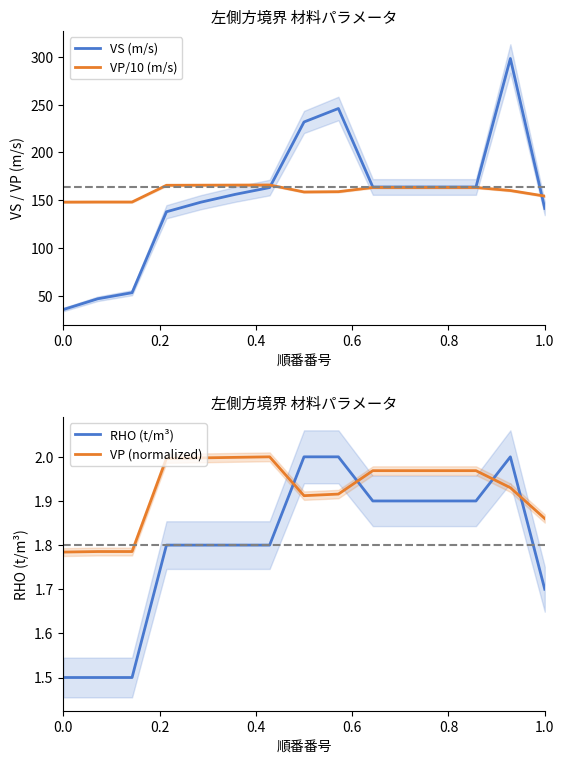

What are all the series names shown in the legend?

VS (m/s), VP/10 (m/s), RHO (t/m³), VP (normalized)